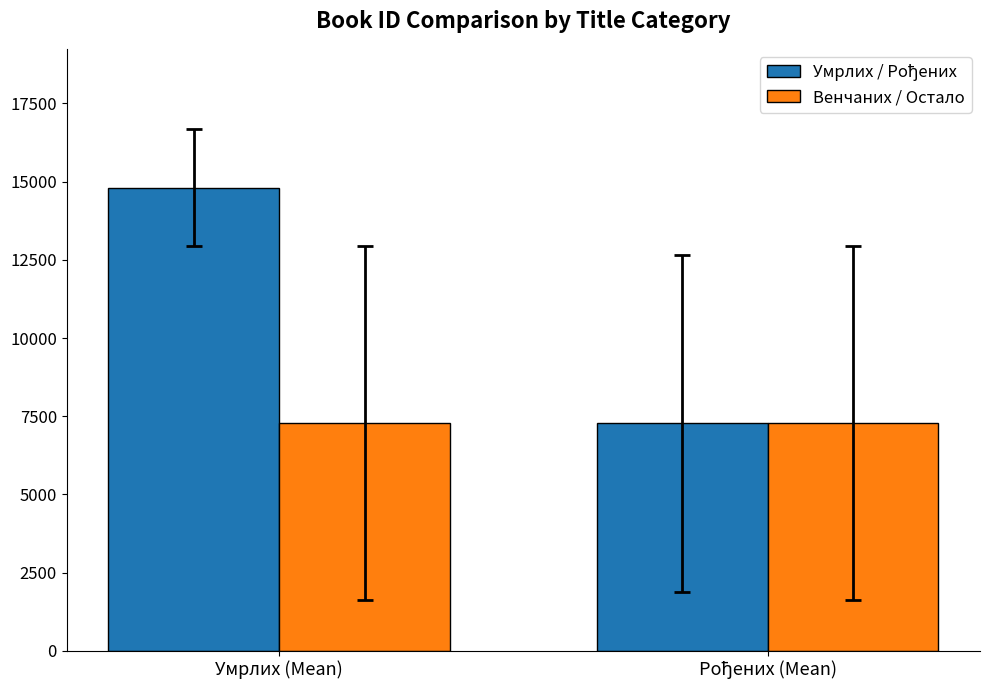

What is the smallest value displayed?

7276